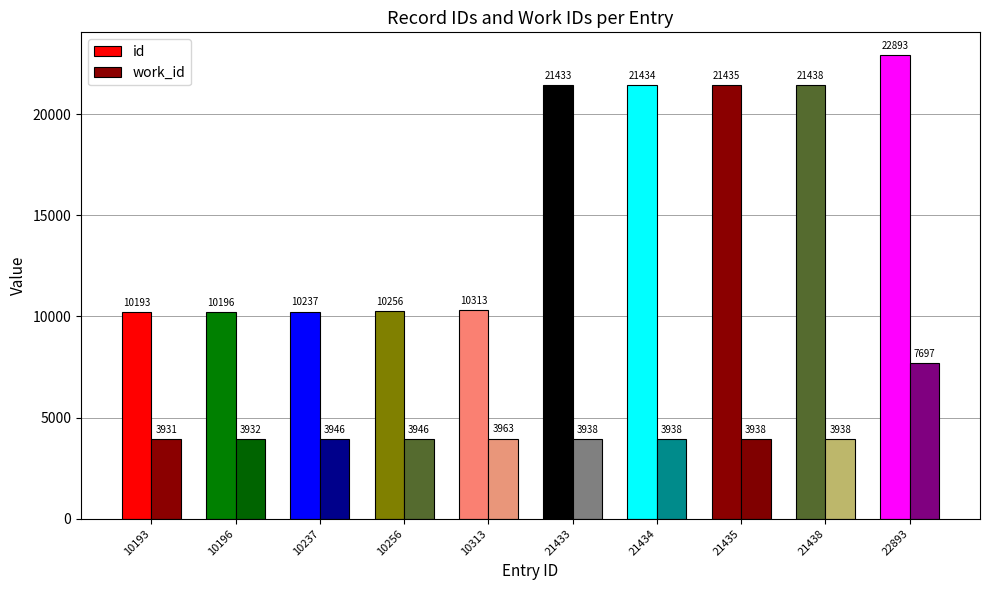

Reading right to left, what are all the values shown in this chart?

id: 22893	21438	21435	21434	21433	10313	10256	10237	10196	10193
work_id: 7697	3938	3938	3938	3938	3963	3946	3946	3932	3931